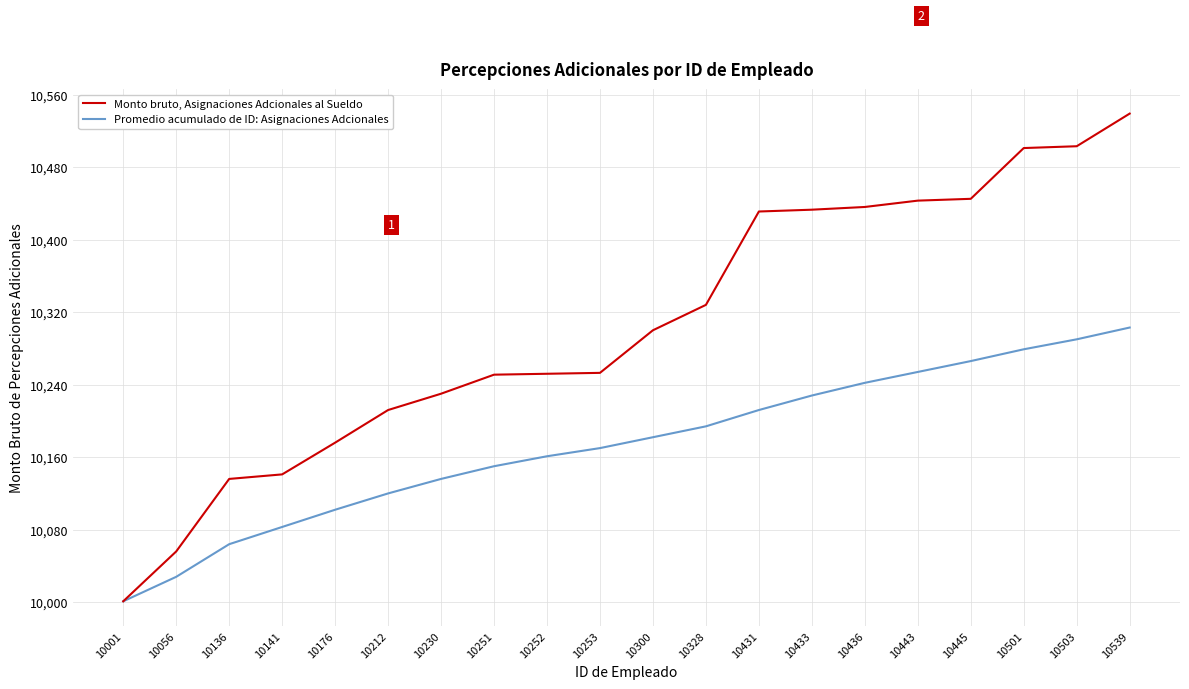

True or false: Promedio acumulado de ID: Asignaciones Adcionales has a value of 10136 at 10230.

True